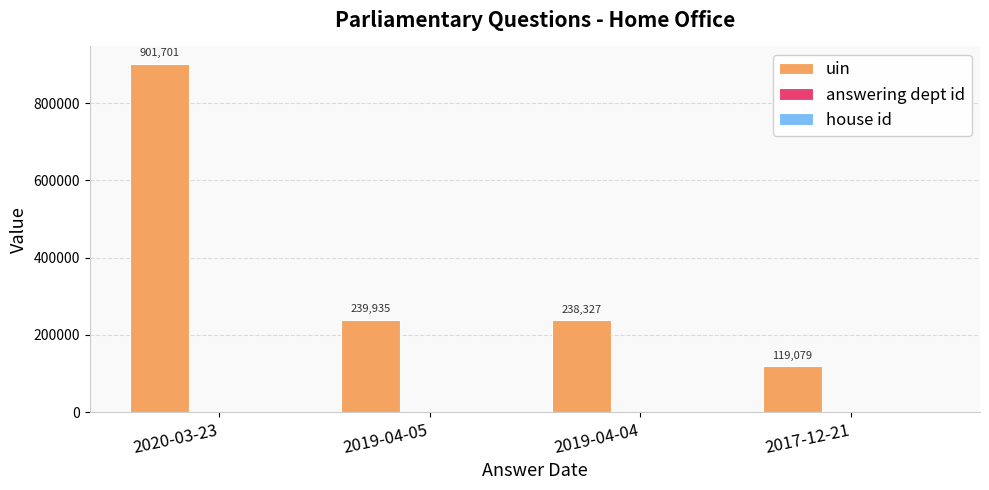

At which category does the chart reach its peak across all series?

2020-03-23